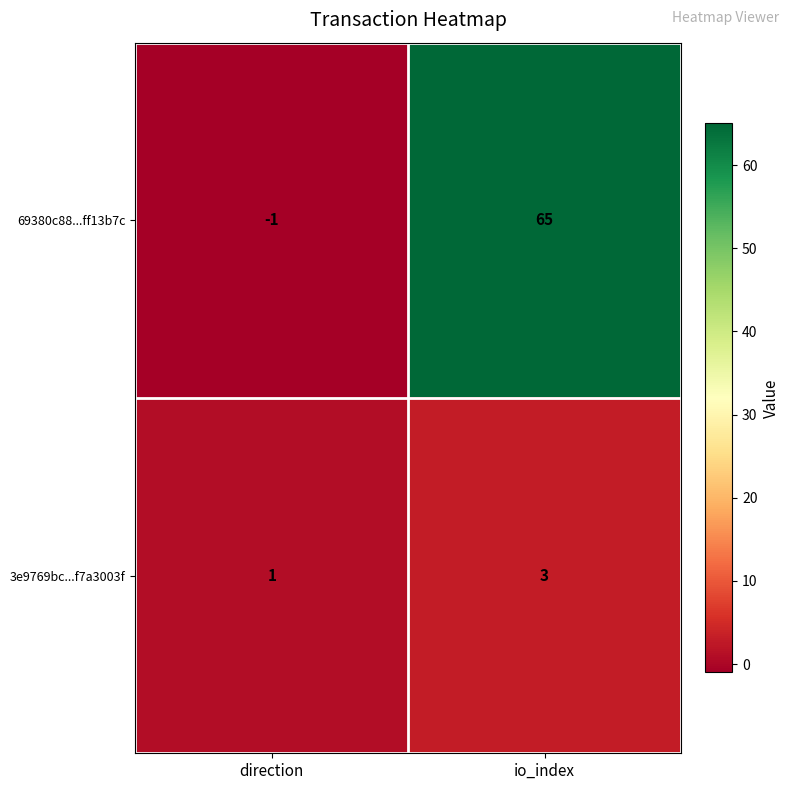

How many data points in 69380c88...ff13b7c are less than 65?

1